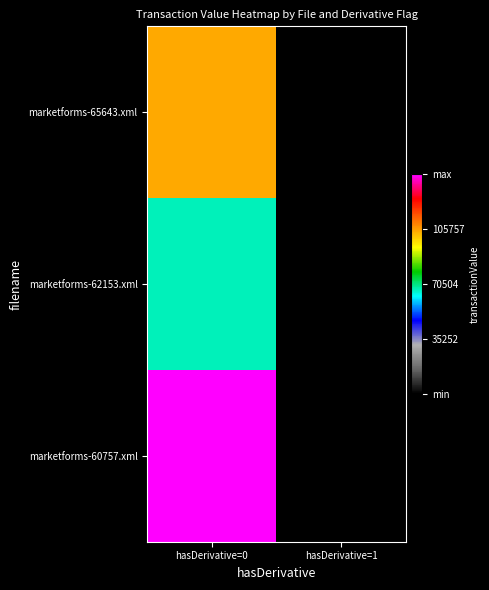

Reading right to left, extract all data points from this chart.

marketforms-65643.xml: hasDerivative=1=0	hasDerivative=0=104528
marketforms-62153.xml: hasDerivative=1=0	hasDerivative=0=66734
marketforms-60757.xml: hasDerivative=1=1	hasDerivative=0=141009